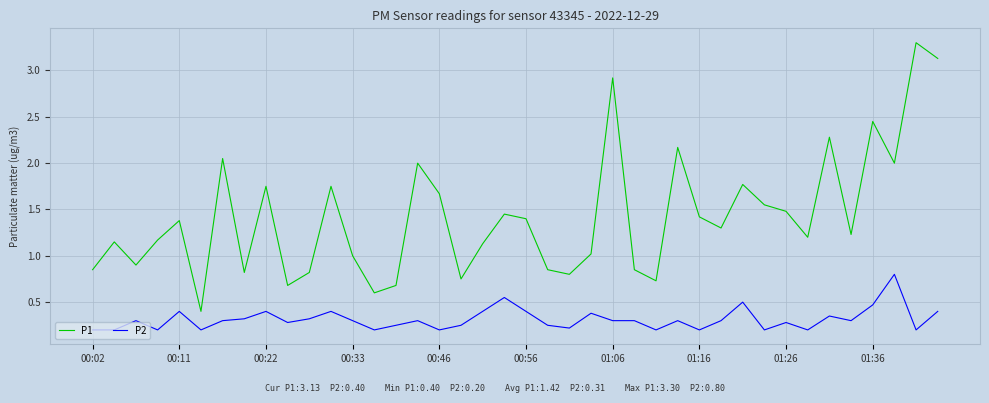

True or false: P2 and P1 cross at least once.

False